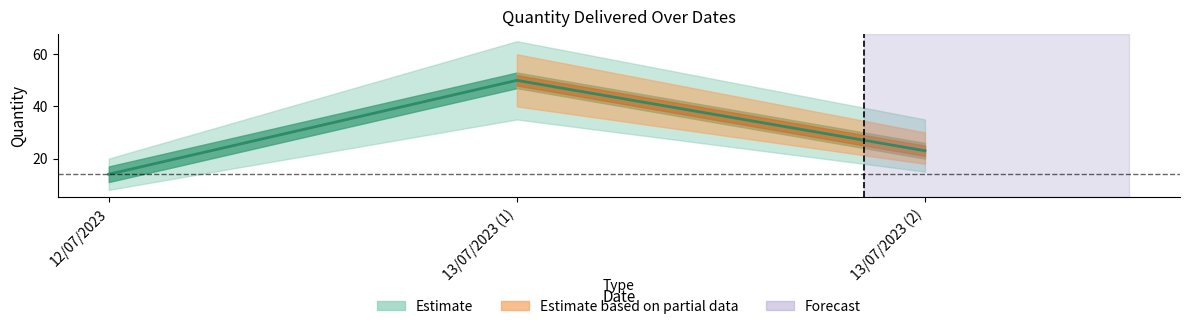

True or false: the data shows 23 at 13/07/2023 (2).

True